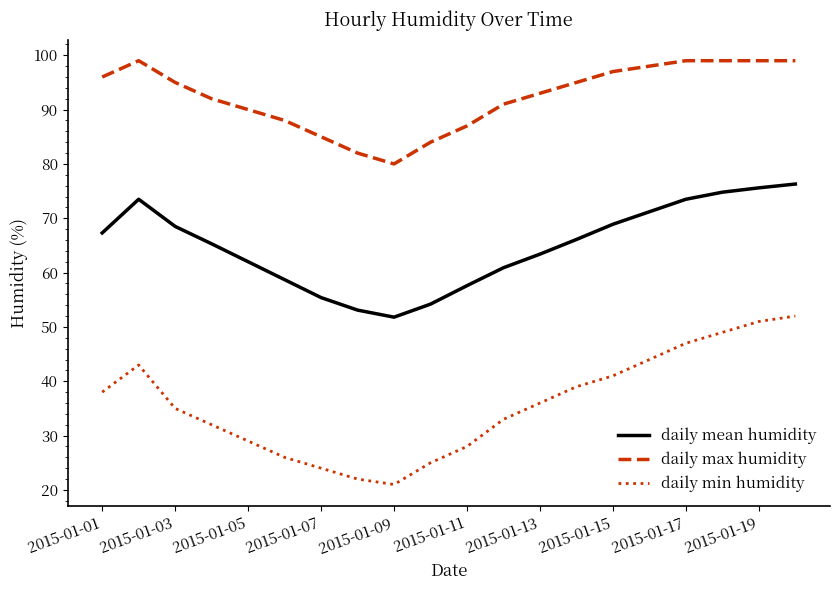

What is the greatest value displayed?

99.0